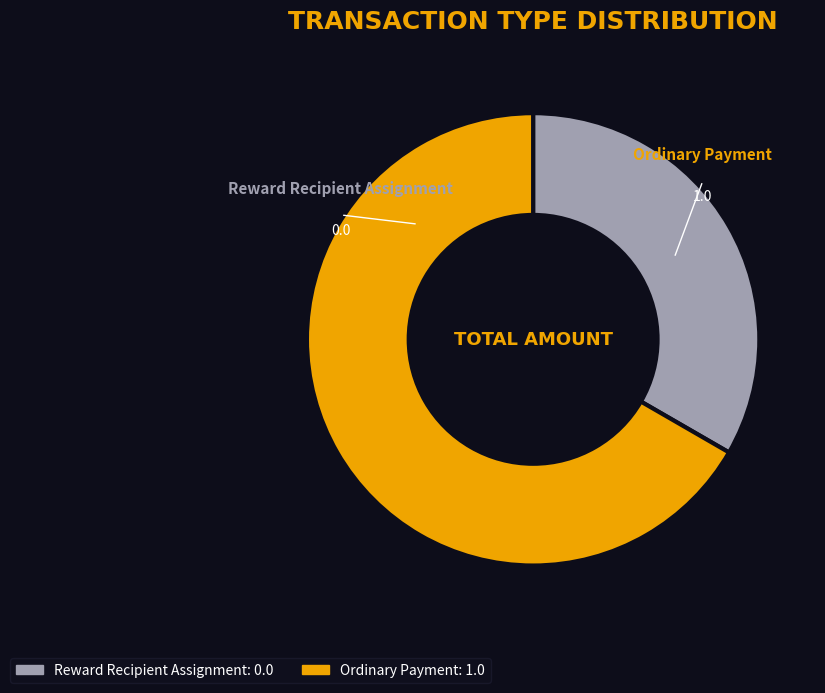

Rank the categories by value from lowest to highest.

Reward Recipient Assignment, Ordinary Payment